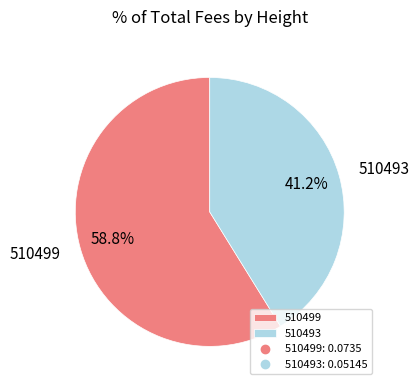

Between 510493 and 510499, which is larger?

510499